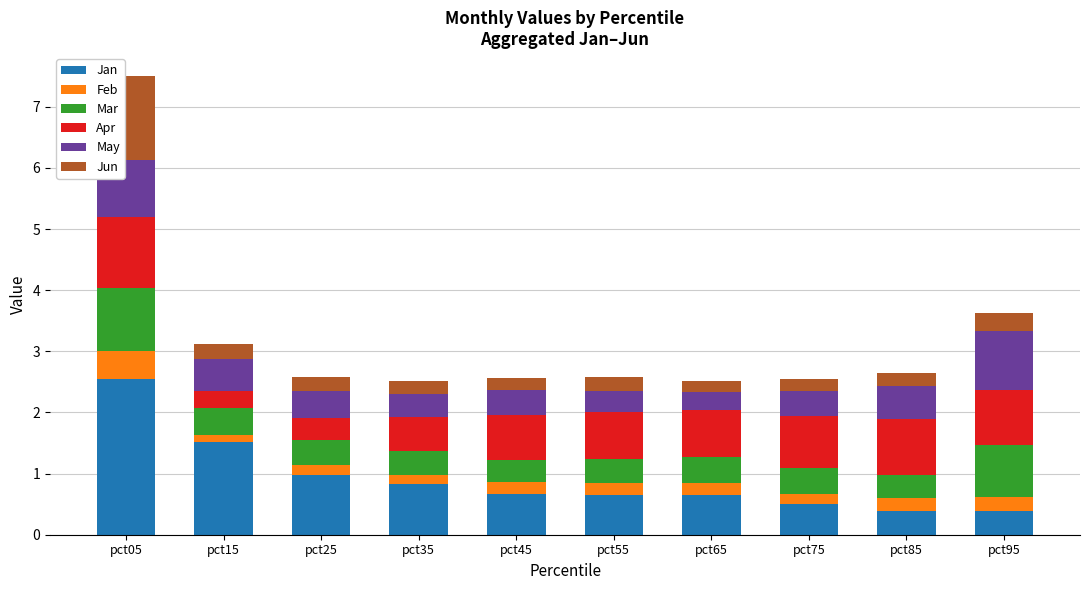

Which category has the highest value in the Jan series?

pct05